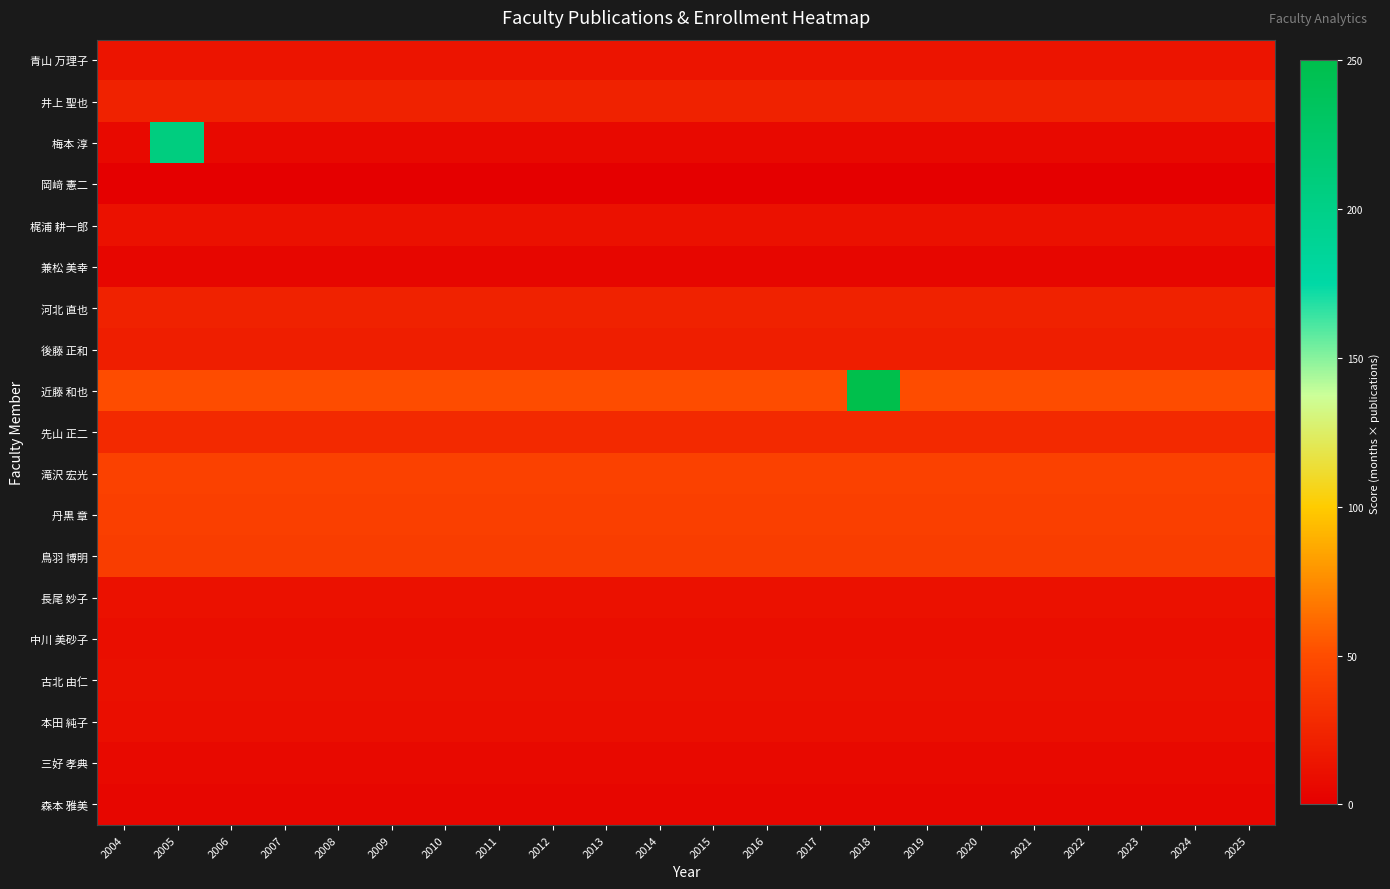

Reading left to right, transcribe all the data shown in this chart.

青山 万理子: 2004=13.6	2005=13.6	2006=13.6	2007=13.6	2008=13.6	2009=13.6	2010=13.6	2011=13.6	2012=13.6	2013=13.6	2014=13.6	2015=13.6	2016=13.6	2017=13.6	2018=13.6	2019=13.6	2020=13.6	2021=13.6	2022=13.6	2023=13.6	2024=13.6	2025=13.6
井上 聖也: 2004=22.7	2005=22.7	2006=22.7	2007=22.7	2008=22.7	2009=22.7	2010=22.7	2011=22.7	2012=22.7	2013=22.7	2014=22.7	2015=22.7	2016=22.7	2017=22.7	2018=22.7	2019=22.7	2020=22.7	2021=22.7	2022=22.7	2023=22.7	2024=22.7	2025=22.7
梅本 淳: 2004=6.8	2005=206.8	2006=6.8	2007=6.8	2008=6.8	2009=6.8	2010=6.8	2011=6.8	2012=6.8	2013=6.8	2014=6.8	2015=6.8	2016=6.8	2017=6.8	2018=6.8	2019=6.8	2020=6.8	2021=6.8	2022=6.8	2023=6.8	2024=6.8	2025=6.8
岡﨑 憲二: 2004=0.4	2005=0.4	2006=0.4	2007=0.4	2008=0.4	2009=0.4	2010=0.4	2011=0.4	2012=0.4	2013=0.4	2014=0.4	2015=0.4	2016=0.4	2017=0.4	2018=0.4	2019=0.4	2020=0.4	2021=0.4	2022=0.4	2023=0.4	2024=0.4	2025=0.4
梶浦 耕一郎: 2004=11.9	2005=11.9	2006=11.9	2007=11.9	2008=11.9	2009=11.9	2010=11.9	2011=11.9	2012=11.9	2013=11.9	2014=11.9	2015=11.9	2016=11.9	2017=11.9	2018=11.9	2019=11.9	2020=11.9	2021=11.9	2022=11.9	2023=11.9	2024=11.9	2025=11.9
兼松 美幸: 2004=4.5	2005=4.5	2006=4.5	2007=4.5	2008=4.5	2009=4.5	2010=4.5	2011=4.5	2012=4.5	2013=4.5	2014=4.5	2015=4.5	2016=4.5	2017=4.5	2018=4.5	2019=4.5	2020=4.5	2021=4.5	2022=4.5	2023=4.5	2024=4.5	2025=4.5
河北 直也: 2004=22.7	2005=22.7	2006=22.7	2007=22.7	2008=22.7	2009=22.7	2010=22.7	2011=22.7	2012=22.7	2013=22.7	2014=22.7	2015=22.7	2016=22.7	2017=22.7	2018=22.7	2019=22.7	2020=22.7	2021=22.7	2022=22.7	2023=22.7	2024=22.7	2025=22.7
後藤 正和: 2004=20.5	2005=20.5	2006=20.5	2007=20.5	2008=20.5	2009=20.5	2010=20.5	2011=20.5	2012=20.5	2013=20.5	2014=20.5	2015=20.5	2016=20.5	2017=20.5	2018=20.5	2019=20.5	2020=20.5	2021=20.5	2022=20.5	2023=20.5	2024=20.5	2025=20.5
近藤 和也: 2004=50.0	2005=50.0	2006=50.0	2007=50.0	2008=50.0	2009=50.0	2010=50.0	2011=50.0	2012=50.0	2013=50.0	2014=50.0	2015=50.0	2016=50.0	2017=50.0	2018=250.0	2019=50.0	2020=50.0	2021=50.0	2022=50.0	2023=50.0	2024=50.0	2025=50.0
先山 正二: 2004=27.3	2005=27.3	2006=27.3	2007=27.3	2008=27.3	2009=27.3	2010=27.3	2011=27.3	2012=27.3	2013=27.3	2014=27.3	2015=27.3	2016=27.3	2017=27.3	2018=27.3	2019=27.3	2020=27.3	2021=27.3	2022=27.3	2023=27.3	2024=27.3	2025=27.3
滝沢 宏光: 2004=43.2	2005=43.2	2006=43.2	2007=43.2	2008=43.2	2009=43.2	2010=43.2	2011=43.2	2012=43.2	2013=43.2	2014=43.2	2015=43.2	2016=43.2	2017=43.2	2018=43.2	2019=43.2	2020=43.2	2021=43.2	2022=43.2	2023=43.2	2024=43.2	2025=43.2
丹黒 章: 2004=41.7	2005=41.7	2006=41.7	2007=41.7	2008=41.7	2009=41.7	2010=41.7	2011=41.7	2012=41.7	2013=41.7	2014=41.7	2015=41.7	2016=41.7	2017=41.7	2018=41.7	2019=41.7	2020=41.7	2021=41.7	2022=41.7	2023=41.7	2024=41.7	2025=41.7
鳥羽 博明: 2004=40.3	2005=40.3	2006=40.3	2007=40.3	2008=40.3	2009=40.3	2010=40.3	2011=40.3	2012=40.3	2013=40.3	2014=40.3	2015=40.3	2016=40.3	2017=40.3	2018=40.3	2019=40.3	2020=40.3	2021=40.3	2022=40.3	2023=40.3	2024=40.3	2025=40.3
長尾 妙子: 2004=11.4	2005=11.4	2006=11.4	2007=11.4	2008=11.4	2009=11.4	2010=11.4	2011=11.4	2012=11.4	2013=11.4	2014=11.4	2015=11.4	2016=11.4	2017=11.4	2018=11.4	2019=11.4	2020=11.4	2021=11.4	2022=11.4	2023=11.4	2024=11.4	2025=11.4
中川 美砂子: 2004=9.7	2005=9.7	2006=9.7	2007=9.7	2008=9.7	2009=9.7	2010=9.7	2011=9.7	2012=9.7	2013=9.7	2014=9.7	2015=9.7	2016=9.7	2017=9.7	2018=9.7	2019=9.7	2020=9.7	2021=9.7	2022=9.7	2023=9.7	2024=9.7	2025=9.7
古北 由仁: 2004=11.0	2005=11.0	2006=11.0	2007=11.0	2008=11.0	2009=11.0	2010=11.0	2011=11.0	2012=11.0	2013=11.0	2014=11.0	2015=11.0	2016=11.0	2017=11.0	2018=11.0	2019=11.0	2020=11.0	2021=11.0	2022=11.0	2023=11.0	2024=11.0	2025=11.0
本田 純子: 2004=9.7	2005=9.7	2006=9.7	2007=9.7	2008=9.7	2009=9.7	2010=9.7	2011=9.7	2012=9.7	2013=9.7	2014=9.7	2015=9.7	2016=9.7	2017=9.7	2018=9.7	2019=9.7	2020=9.7	2021=9.7	2022=9.7	2023=9.7	2024=9.7	2025=9.7
三好 孝典: 2004=6.8	2005=6.8	2006=6.8	2007=6.8	2008=6.8	2009=6.8	2010=6.8	2011=6.8	2012=6.8	2013=6.8	2014=6.8	2015=6.8	2016=6.8	2017=6.8	2018=6.8	2019=6.8	2020=6.8	2021=6.8	2022=6.8	2023=6.8	2024=6.8	2025=6.8
森本 雅美: 2004=4.5	2005=4.5	2006=4.5	2007=4.5	2008=4.5	2009=4.5	2010=4.5	2011=4.5	2012=4.5	2013=4.5	2014=4.5	2015=4.5	2016=4.5	2017=4.5	2018=4.5	2019=4.5	2020=4.5	2021=4.5	2022=4.5	2023=4.5	2024=4.5	2025=4.5